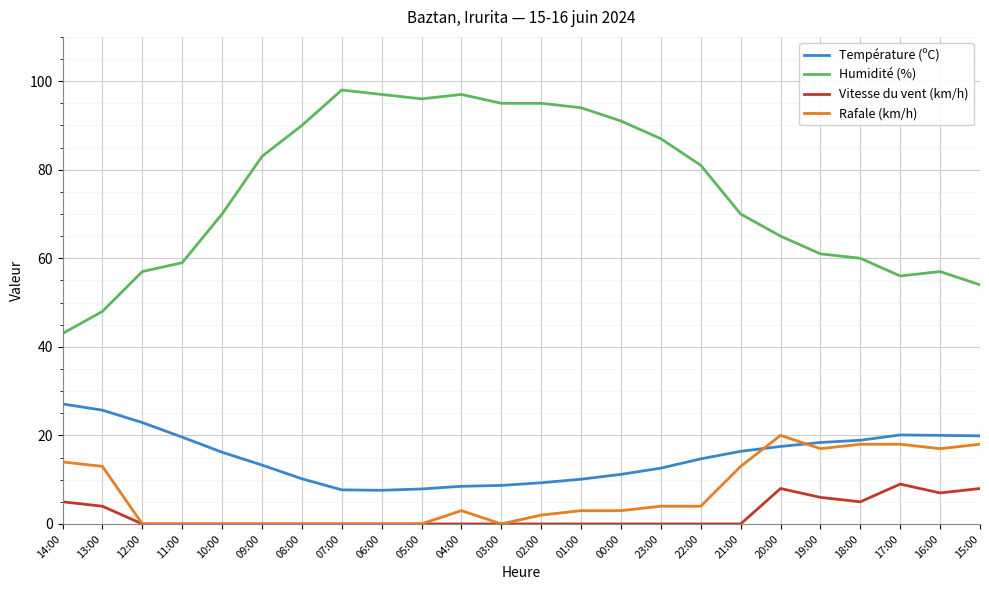

How many lines are shown in the chart?

4